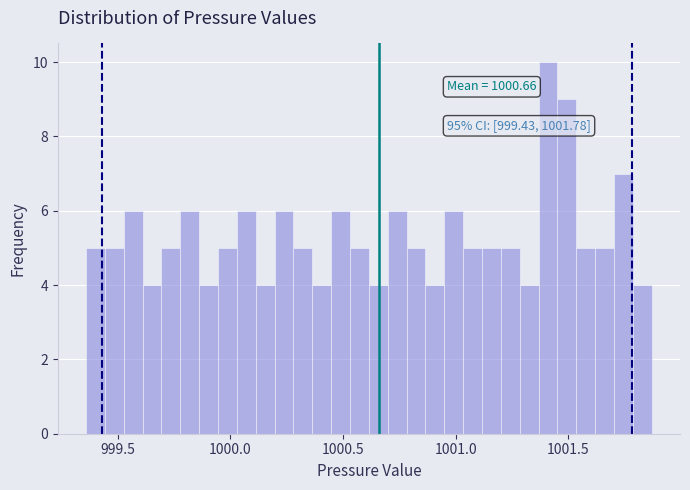

Read against the x-axis, roughly where is the centre of the tallest bar?

1001.40